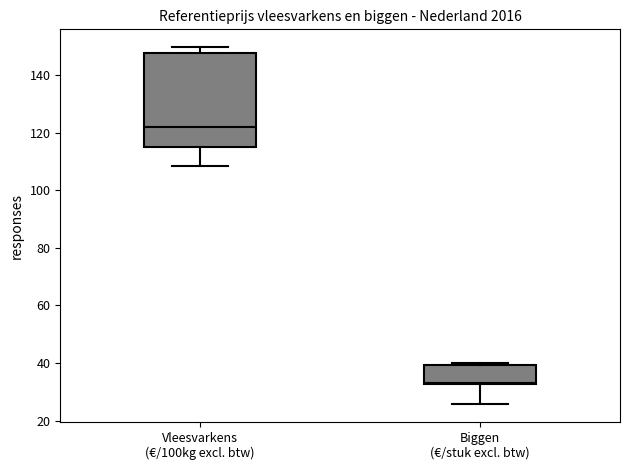

Reading left to right, transcribe this box plot: for each box, give where its median line is, the range the box spans, and where its two whiskers end, as read against the y-axis. The values are not printed on the chart, so give them approximately, as read against the axis.

Vleesvarkens (€/100kg excl. btw): median 122, box 114 to 148, whiskers 108 to 150
Biggen (€/stuk excl. btw): median 34, box 32 to 40, whiskers 26 to 40 (just above the box's upper edge)